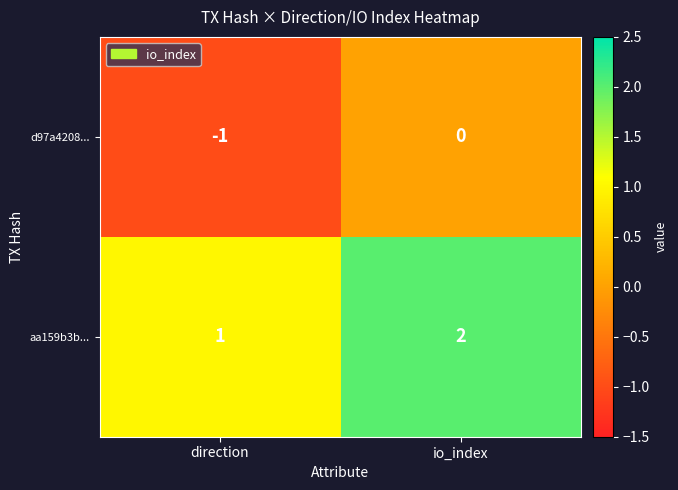

What is the sum of the aa159b3b... values at io_index and direction?

3